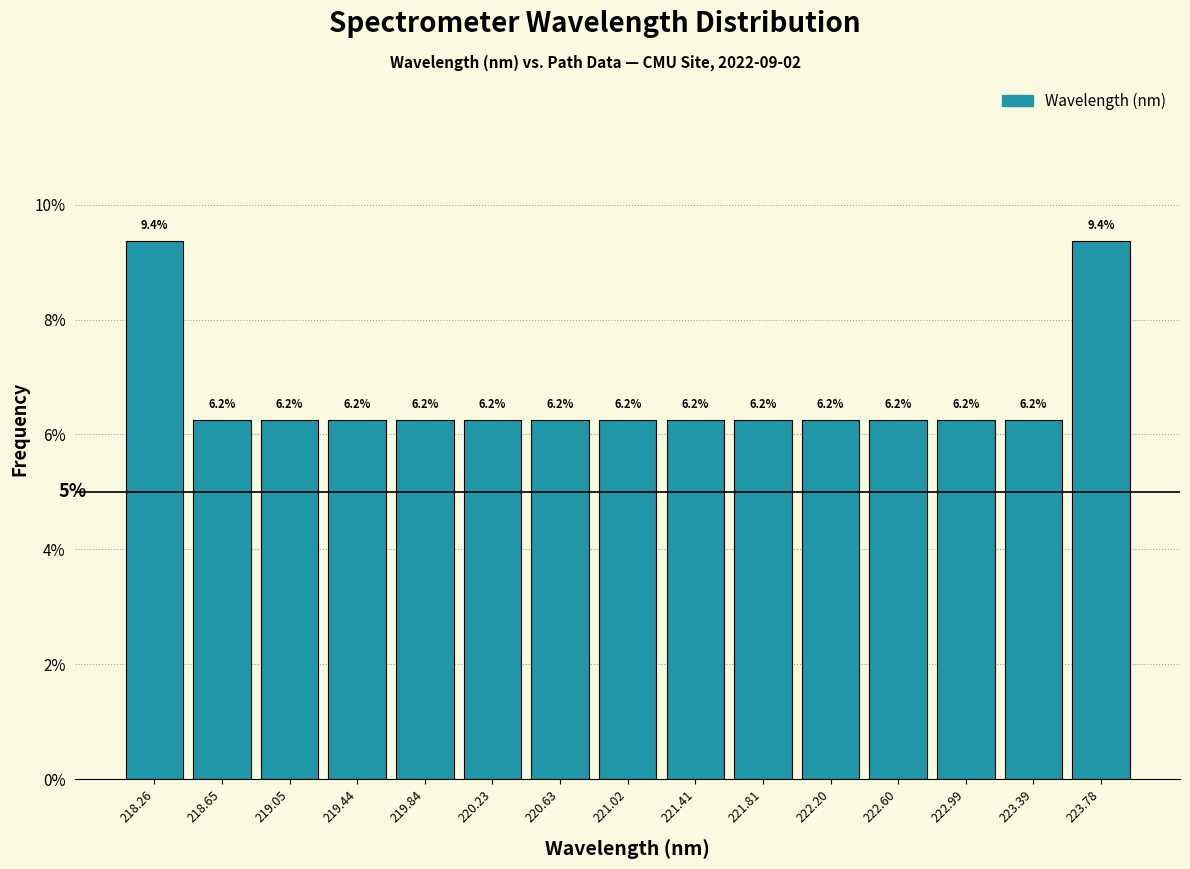

Reading left to right, list every bar in this chart as the range it spans on the x-axis followed by its height. The bar edges are not printed on the chart, so give them approximately, as read against the axis.

218.05 to 218.45: 9.4
218.45 to 218.85: 6.2
218.85 to 219.25: 6.2
219.25 to 219.65: 6.2
219.65 to 220.05: 6.2
220.05 to 220.45: 6.2
220.45 to 220.80: 6.2
220.80 to 221.20: 6.2
221.20 to 221.60: 6.2
221.60 to 222.00: 6.2
222.00 to 222.40: 6.2
222.40 to 222.80: 6.2
222.80 to 223.20: 6.2
223.20 to 223.60: 6.2
223.60 to 224.00: 9.4